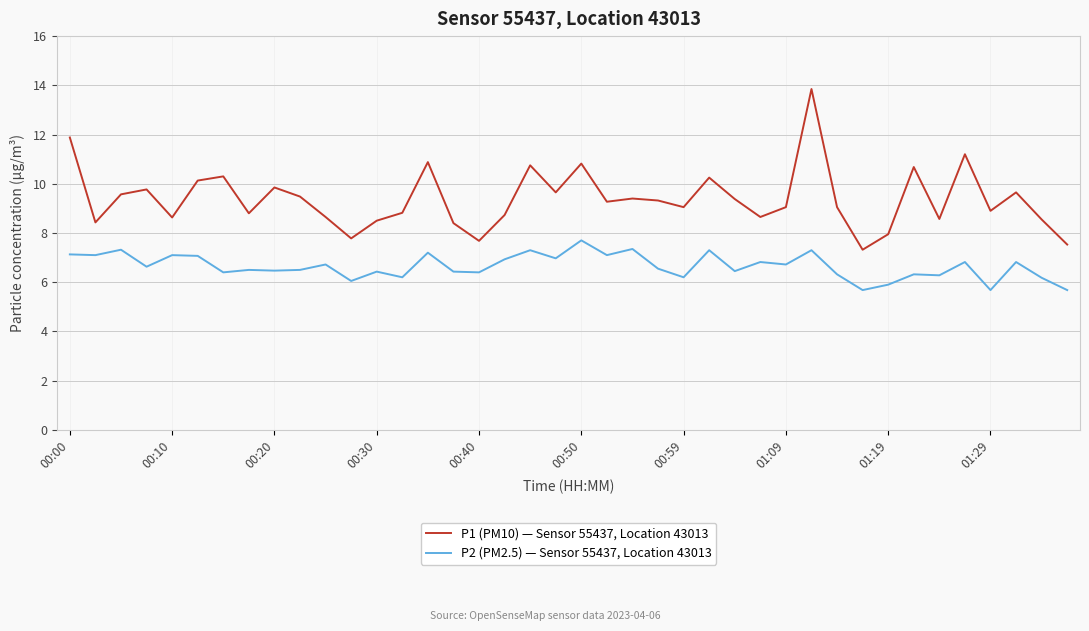

Which series has the largest total across all categories?

P1 (PM10) — Sensor 55437, Location 43013